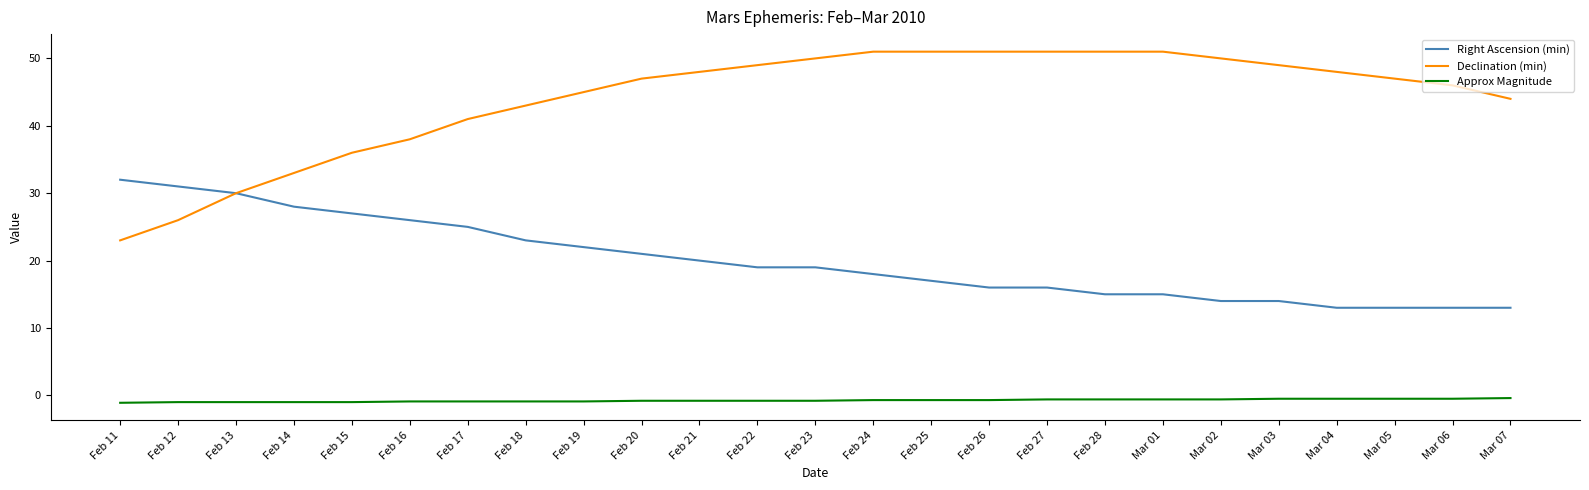

Rank the series at Mar 03 from highest to lowest value.

Declination (min), Right Ascension (min), Approx Magnitude